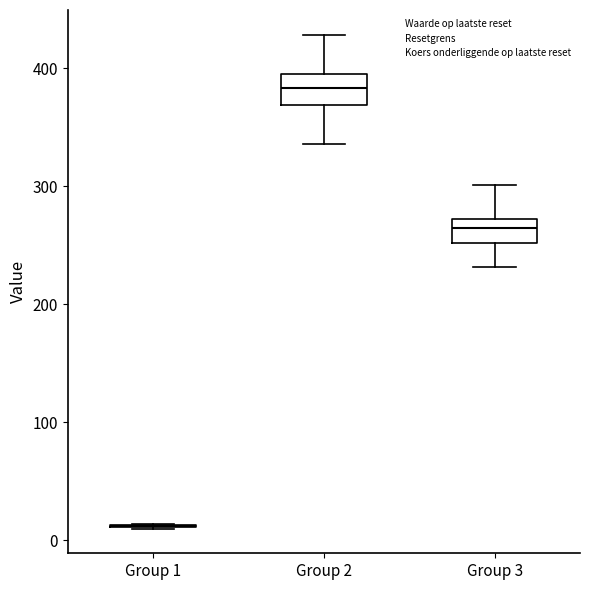

Where is the lower edge of the box for Group 3 on the y-axis? The values are not printed on the chart, so give them approximately, as read against the axis.

250